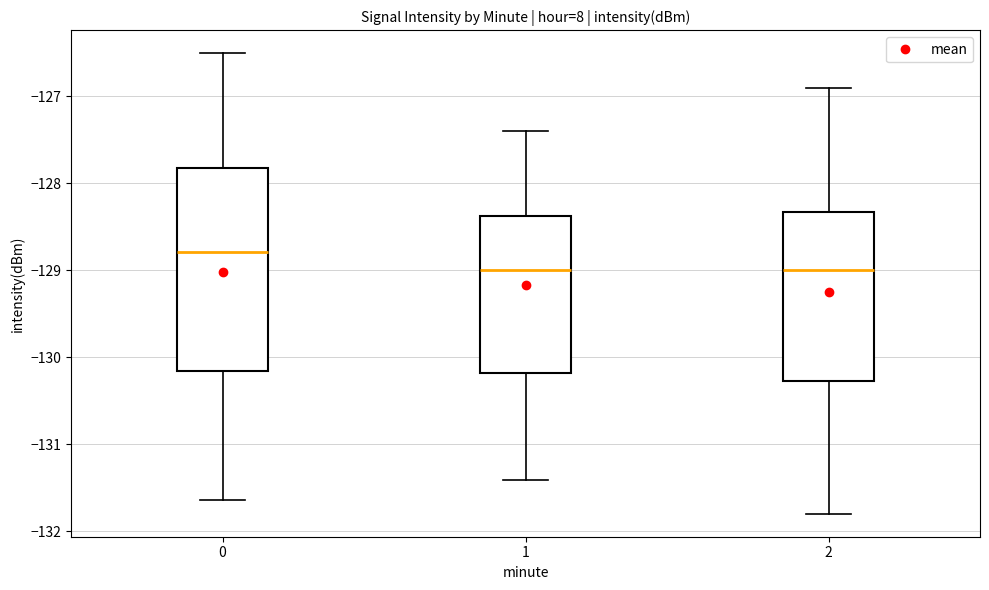

Where is the upper edge of the box at x = 0 on the y-axis? The values are not printed on the chart, so give them approximately, as read against the axis.

-127.8